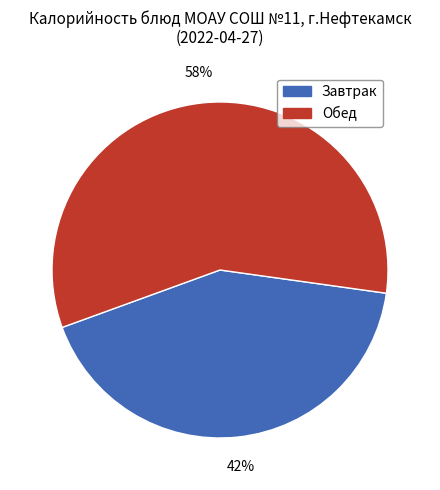

Rank the categories by value from highest to lowest.

Обед, Завтрак